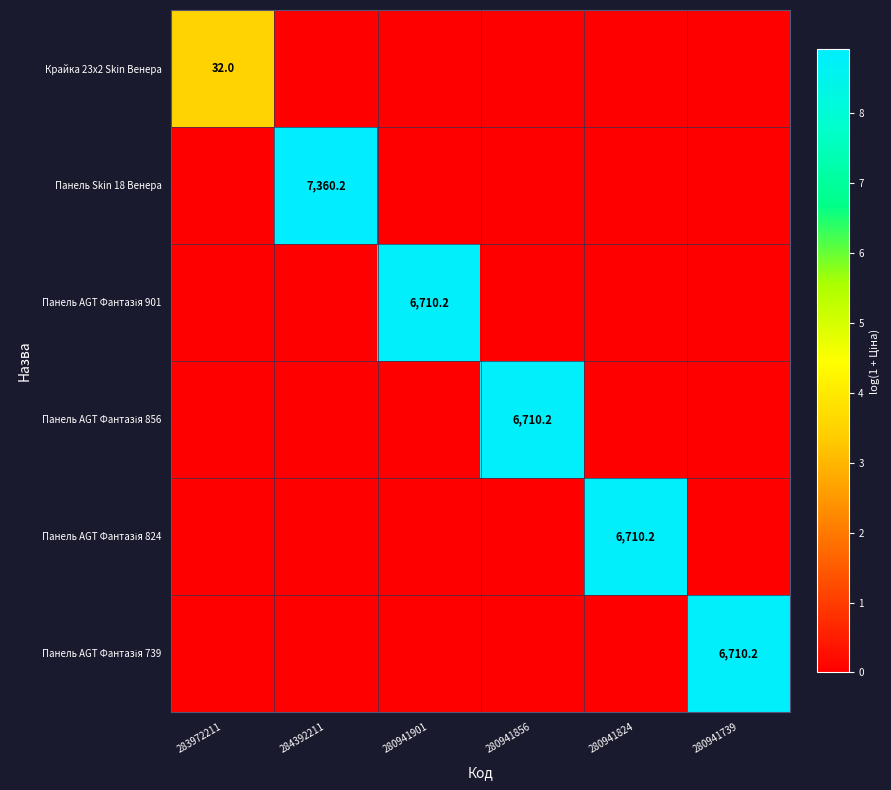

Count the Панель AGT Фантазія 824 values in the range 0 to 1.

5